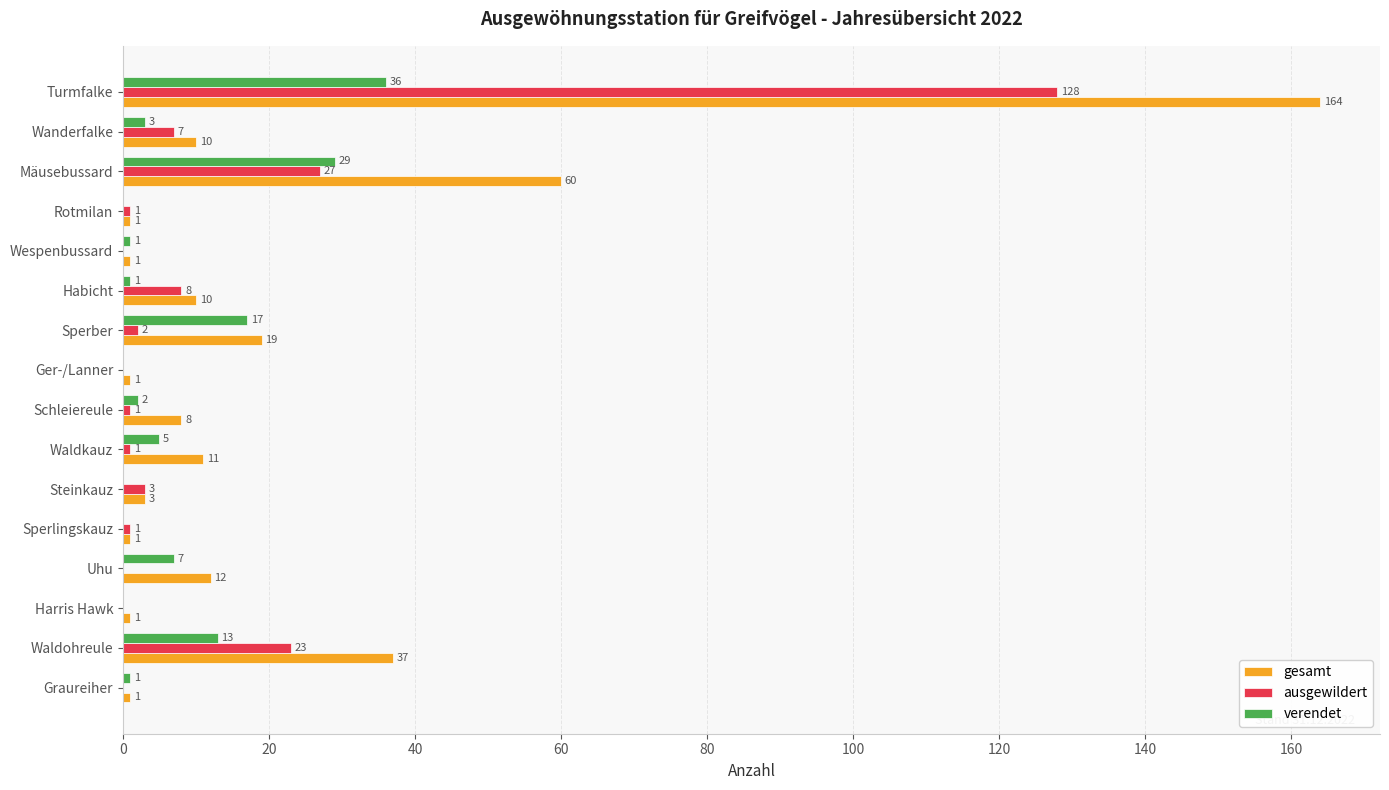

Is the value of gesamt at Waldkauz greater than the value of ausgewildert at Turmfalke?

No